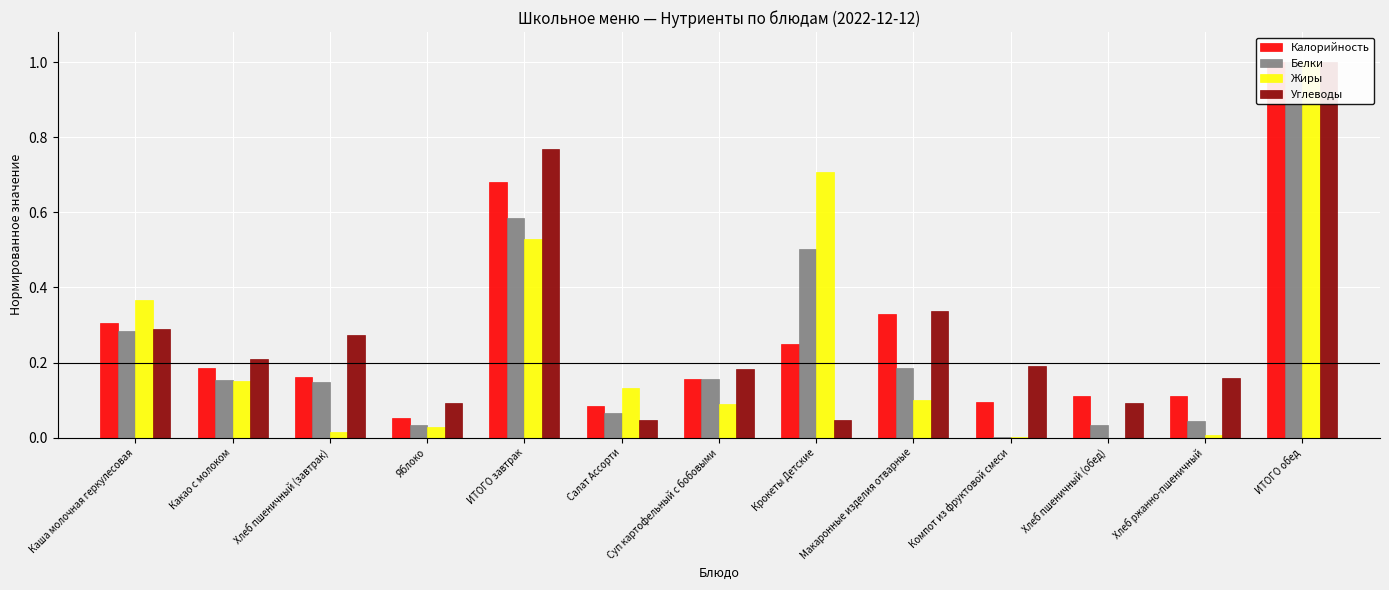

How many groups of bars are there?

13